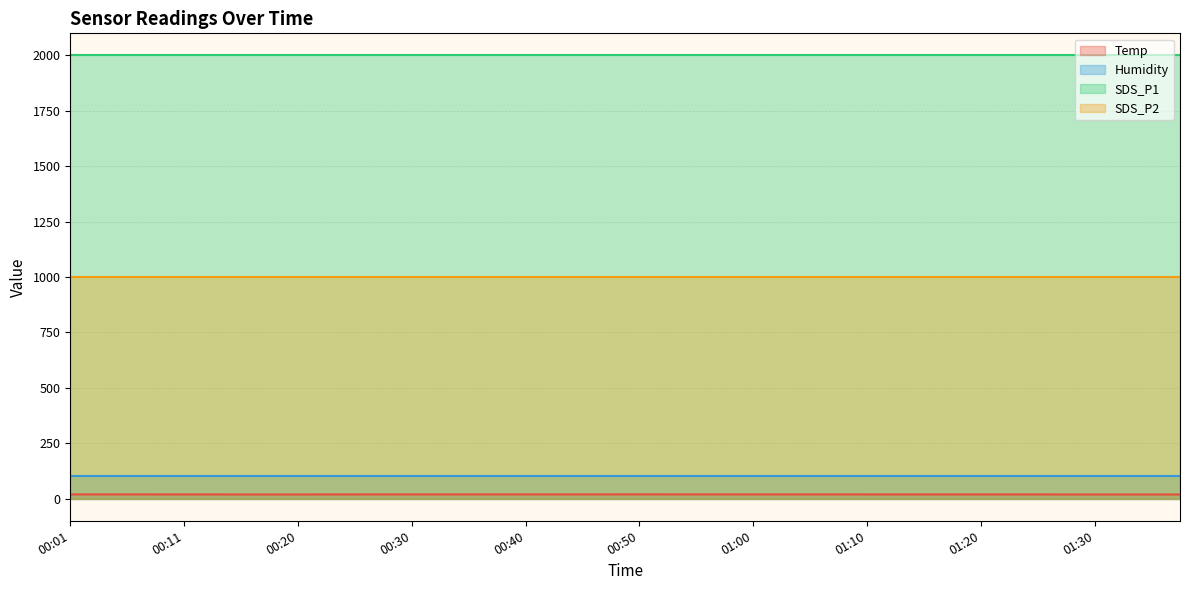

Reading left to right, extract all data points from this chart.

Temp: 00:01=19.0	00:03=19.0	00:06=19.0	00:08=18.9	00:11=18.9	00:13=18.9	00:15=18.8	00:18=18.8	00:20=18.8	00:23=18.9	00:25=18.9	00:28=19.0	00:30=19.0	00:33=19.0	00:35=19.1	00:38=19.1	00:40=19.1	00:43=19.0	00:45=19.1	00:47=19.1	00:50=19.2	00:52=19.1	00:55=19.1	00:57=19.1	01:00=19.0	01:02=19.0	01:05=19.0	01:07=19.0	01:10=18.9	01:12=18.9	01:15=18.9	01:17=18.9	01:20=18.9	01:22=18.9	01:25=18.9	01:27=18.8	01:30=18.8	01:32=18.8	01:34=18.8	01:37=18.8
Humidity: 00:01=99.9	00:03=99.9	00:06=99.9	00:08=99.9	00:11=99.9	00:13=99.9	00:15=99.9	00:18=99.9	00:20=99.9	00:23=99.9	00:25=99.9	00:28=99.9	00:30=99.9	00:33=99.9	00:35=99.9	00:38=99.9	00:40=99.9	00:43=99.9	00:45=99.9	00:47=99.9	00:50=99.9	00:52=99.9	00:55=99.9	00:57=99.9	01:00=99.9	01:02=99.9	01:05=99.9	01:07=99.9	01:10=99.9	01:12=99.9	01:15=99.9	01:17=99.9	01:20=99.9	01:22=99.9	01:25=99.9	01:27=99.9	01:30=99.9	01:32=99.9	01:34=99.9	01:37=99.9
SDS_P1: 00:01=1999.9	00:03=1999.9	00:06=1999.9	00:08=1999.9	00:11=1999.9	00:13=1999.9	00:15=1999.9	00:18=1999.9	00:20=1999.9	00:23=1999.9	00:25=1999.9	00:28=1999.9	00:30=1999.9	00:33=1999.9	00:35=1999.9	00:38=1999.9	00:40=1999.9	00:43=1999.9	00:45=1999.9	00:47=1999.9	00:50=1999.9	00:52=1999.9	00:55=1999.9	00:57=1999.9	01:00=1999.9	01:02=1999.9	01:05=1999.9	01:07=1999.9	01:10=1999.9	01:12=1999.9	01:15=1999.9	01:17=1999.9	01:20=1999.9	01:22=1999.9	01:25=1999.9	01:27=1999.9	01:30=1999.9	01:32=1999.9	01:34=1999.9	01:37=1999.9
SDS_P2: 00:01=999.9	00:03=999.9	00:06=999.9	00:08=999.9	00:11=999.9	00:13=999.9	00:15=999.9	00:18=999.9	00:20=999.9	00:23=999.9	00:25=999.9	00:28=999.9	00:30=999.9	00:33=999.9	00:35=999.9	00:38=999.9	00:40=999.9	00:43=999.9	00:45=999.9	00:47=999.9	00:50=999.9	00:52=999.9	00:55=999.9	00:57=999.9	01:00=999.9	01:02=999.9	01:05=999.9	01:07=999.9	01:10=999.9	01:12=999.9	01:15=999.9	01:17=999.9	01:20=999.9	01:22=999.9	01:25=999.9	01:27=999.9	01:30=999.9	01:32=999.9	01:34=999.9	01:37=999.9